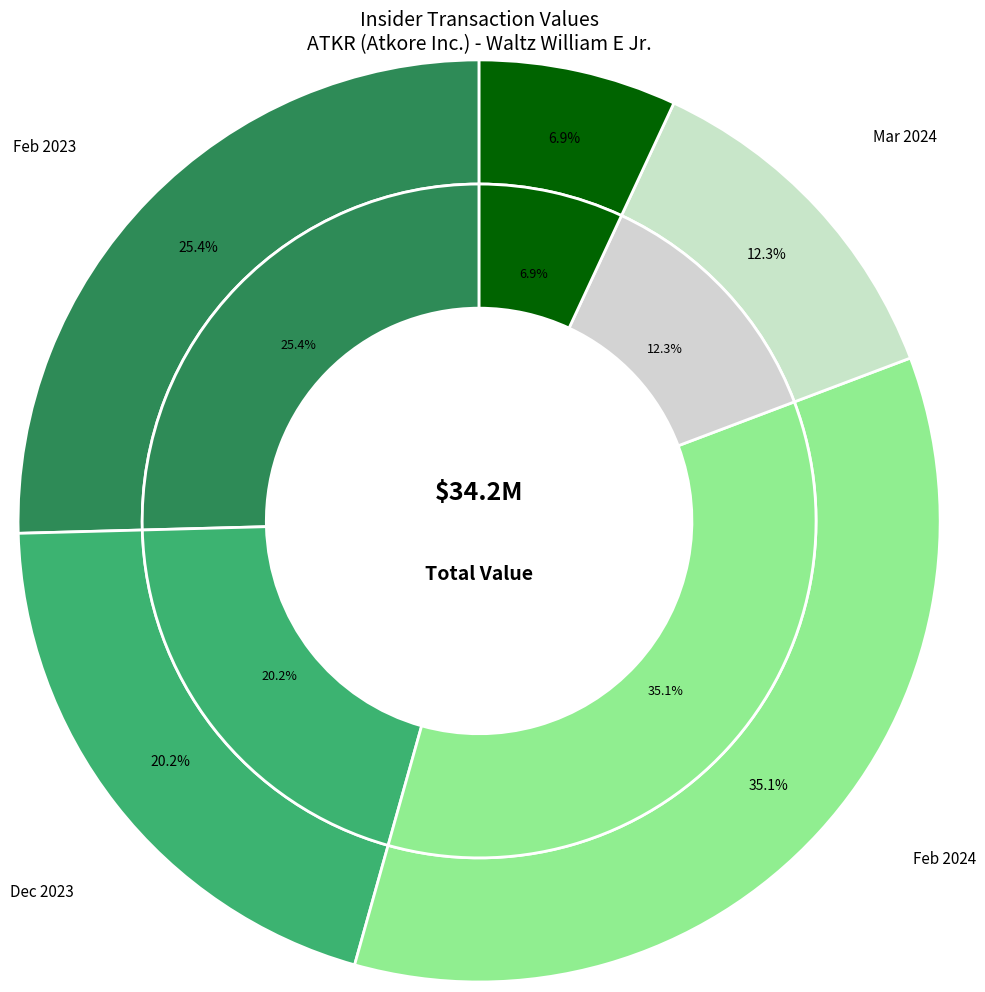

What percentage is NOT represented by wk-form4_1709596562.xml?

74.6%